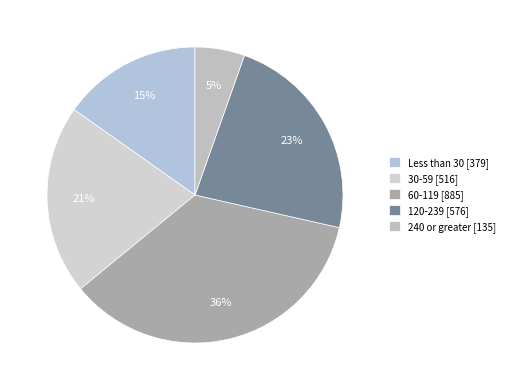

To the nearest percent, what portion does 240 or greater represent?

5%